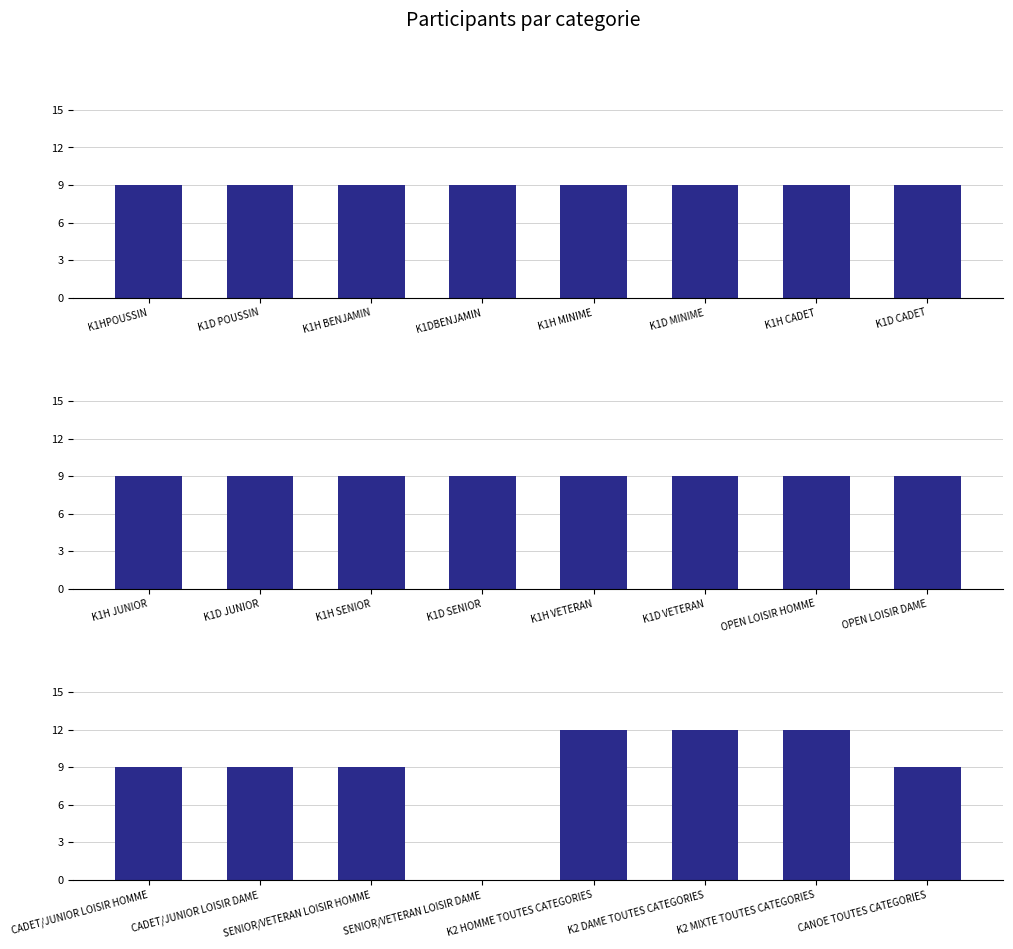

How many values exceed 9?

3